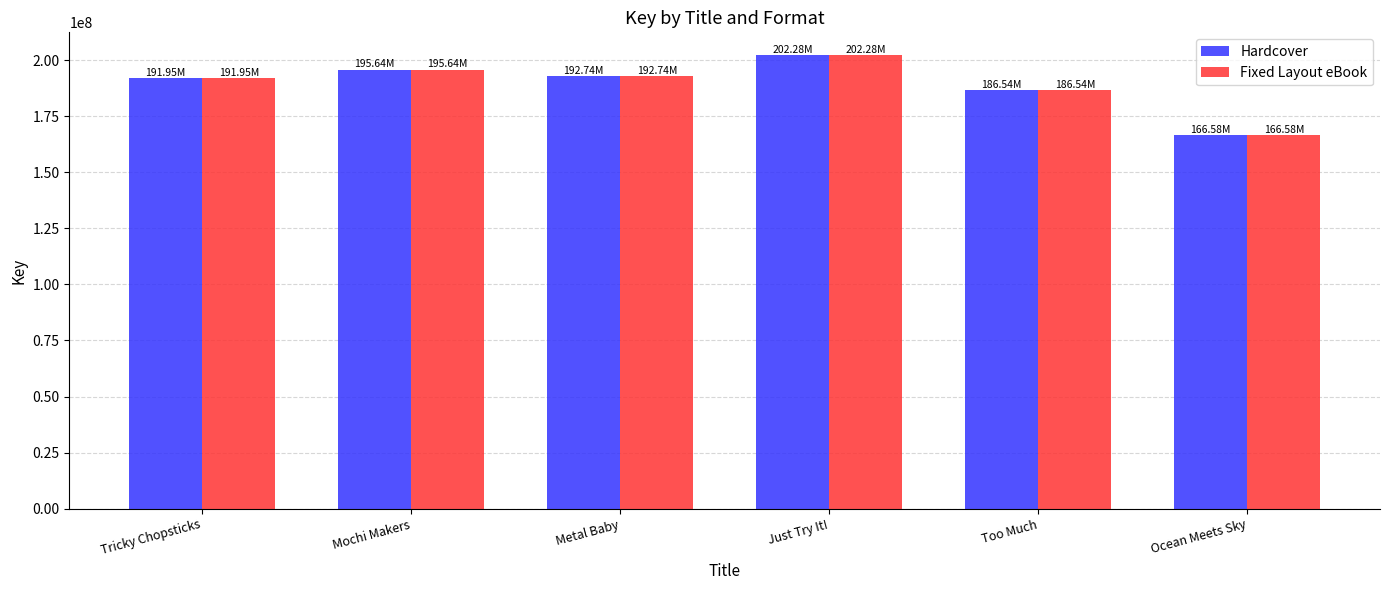

How many bars are there in total?

12